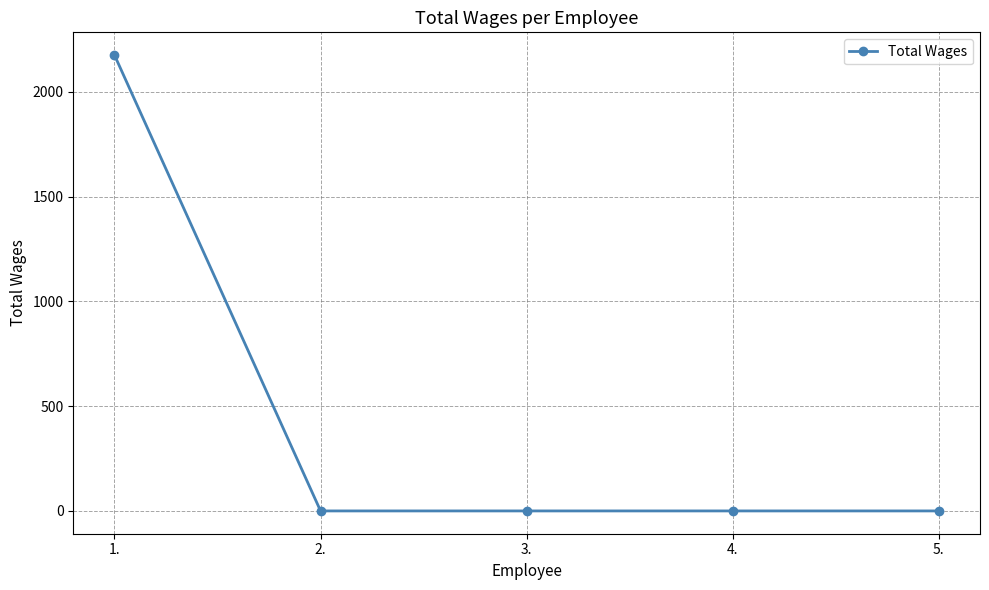

What is the average value?

435